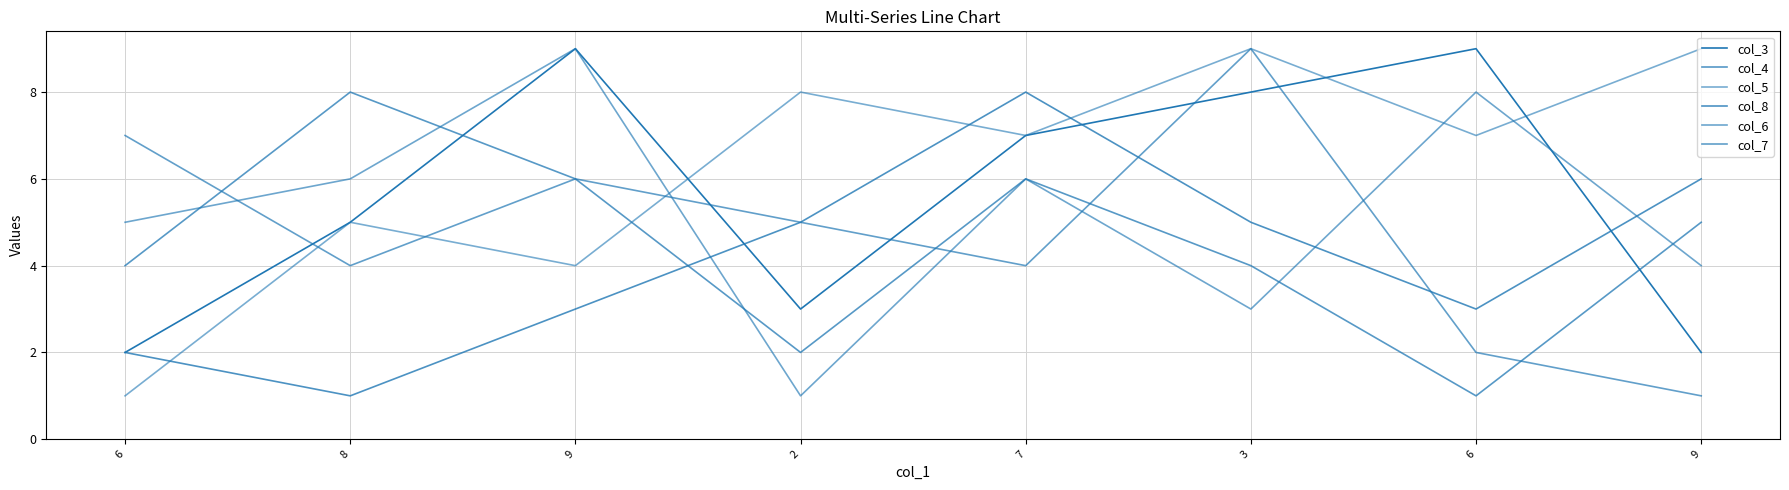

Where do col_8 and col_3 first cross each other?

9 and 2